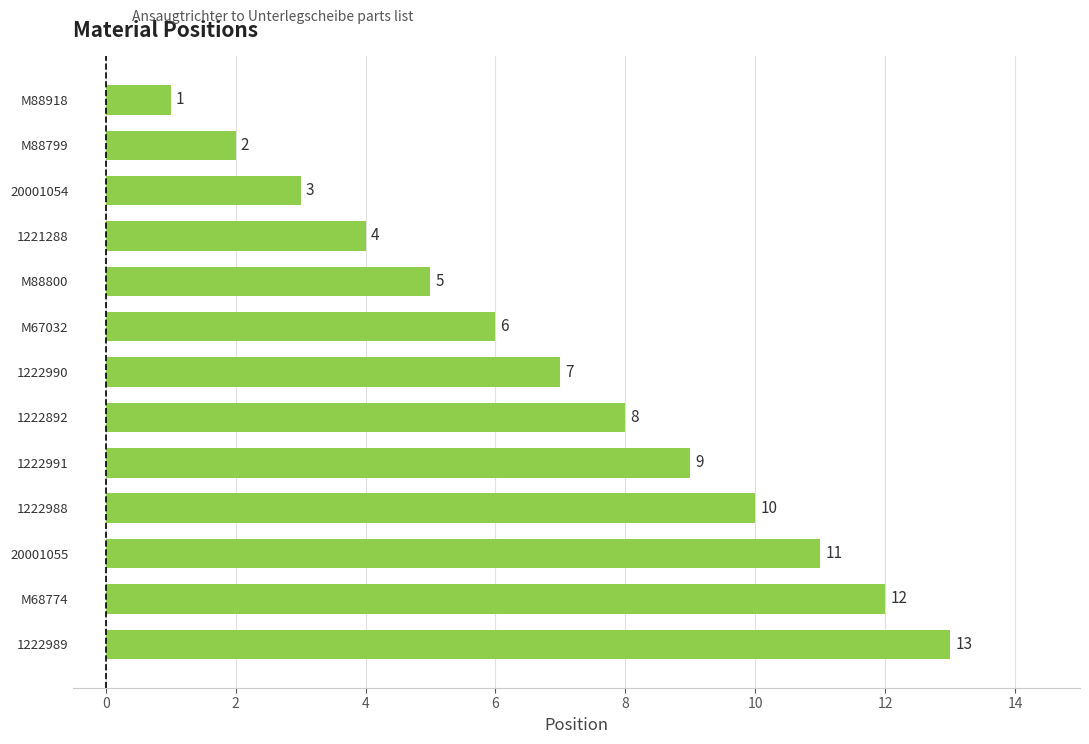

Is it true that the value at M88918 is 0?

False